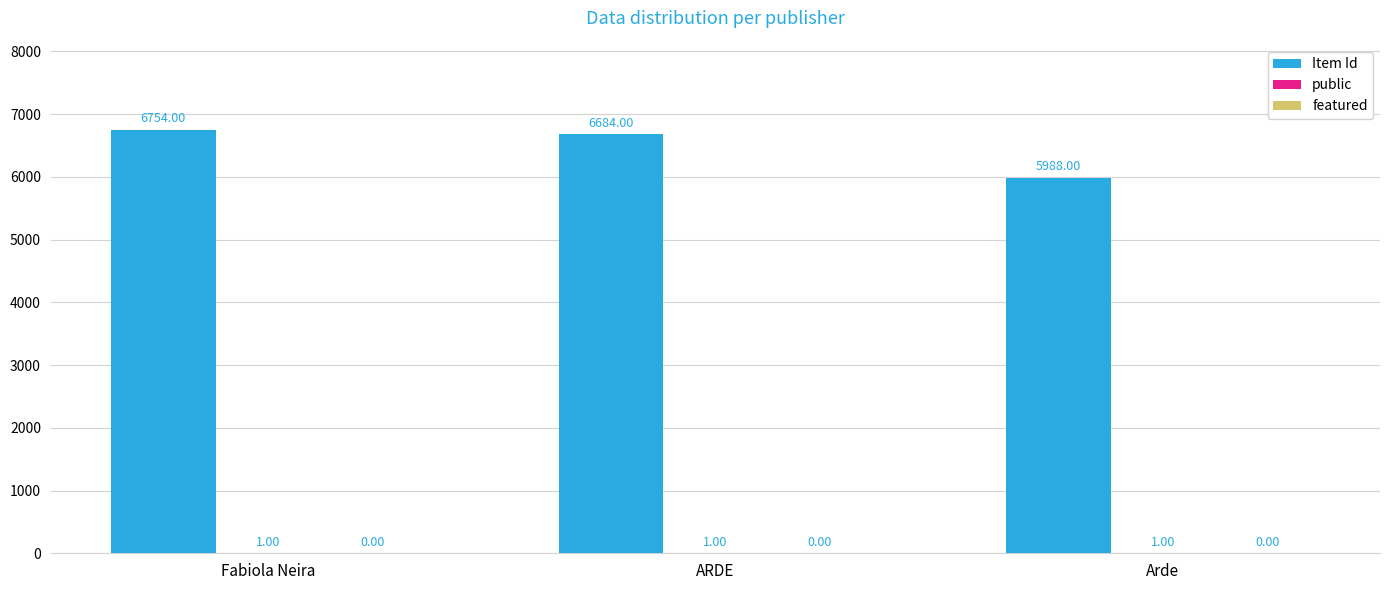

Which series has the largest total across all categories?

Item Id